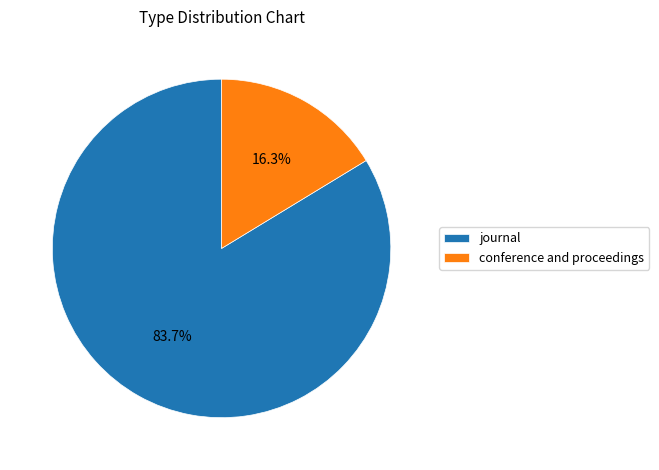

What is the total percentage of conference and proceedings and journal?

100.0%